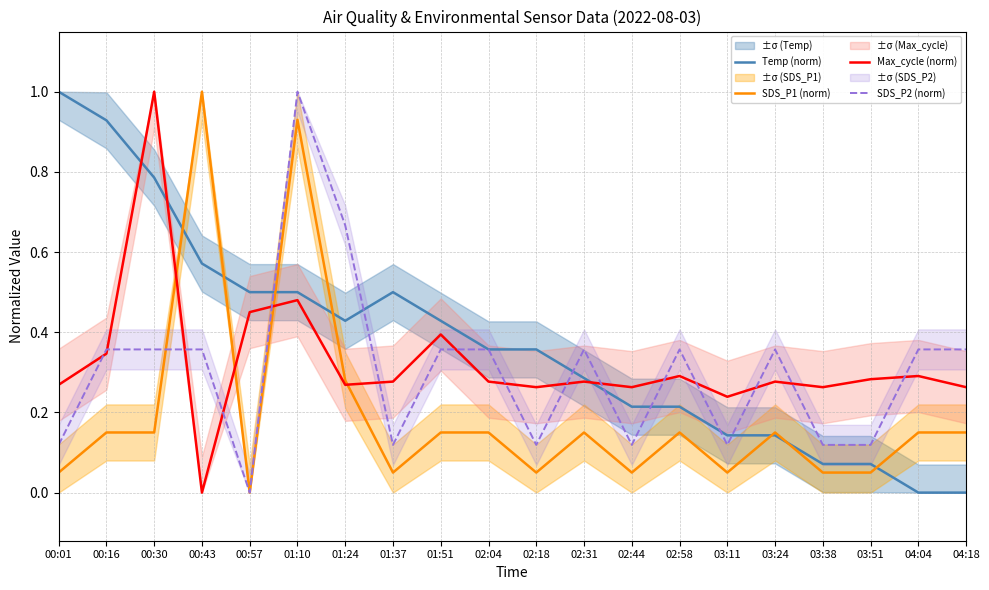

Is it true that SDS_P2 (norm) equals 0.2 at 03:38?

False